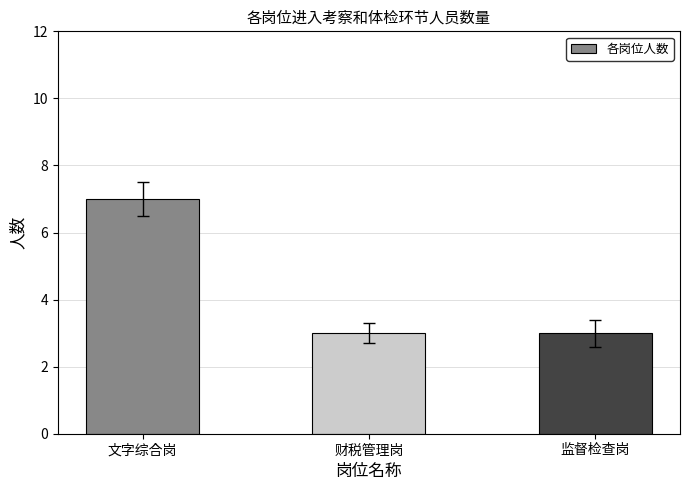

What is the maximum value shown in the chart?

7